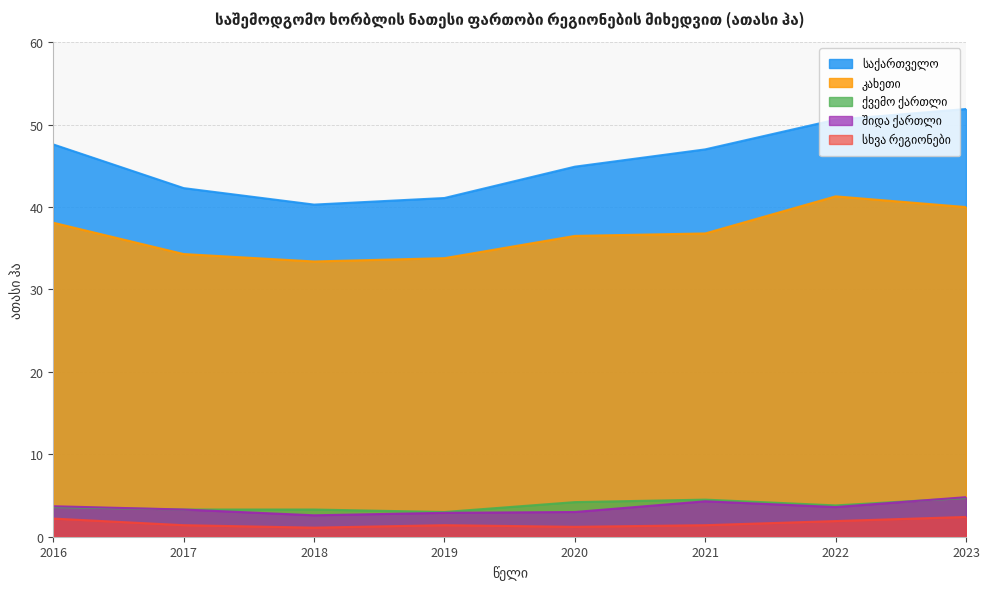

Reading left to right, transcribe all the data shown in this chart.

საქართველო: 2016=47.6	2017=42.3	2018=40.3	2019=41.1	2020=44.9	2021=47.0	2022=50.6	2023=51.9
კახეთი: 2016=38.1	2017=34.3	2018=33.4	2019=33.8	2020=36.5	2021=36.8	2022=41.3	2023=40.0
ქვემო ქართლი: 2016=3.6	2017=3.3	2018=3.3	2019=3.0	2020=4.2	2021=4.5	2022=3.8	2023=4.7
შიდა ქართლი: 2016=3.7	2017=3.3	2018=2.6	2019=2.9	2020=3.0	2021=4.3	2022=3.6	2023=4.8
სხვა რეგიონები: 2016=2.2	2017=1.4	2018=1.1	2019=1.4	2020=1.2	2021=1.4	2022=1.9	2023=2.4